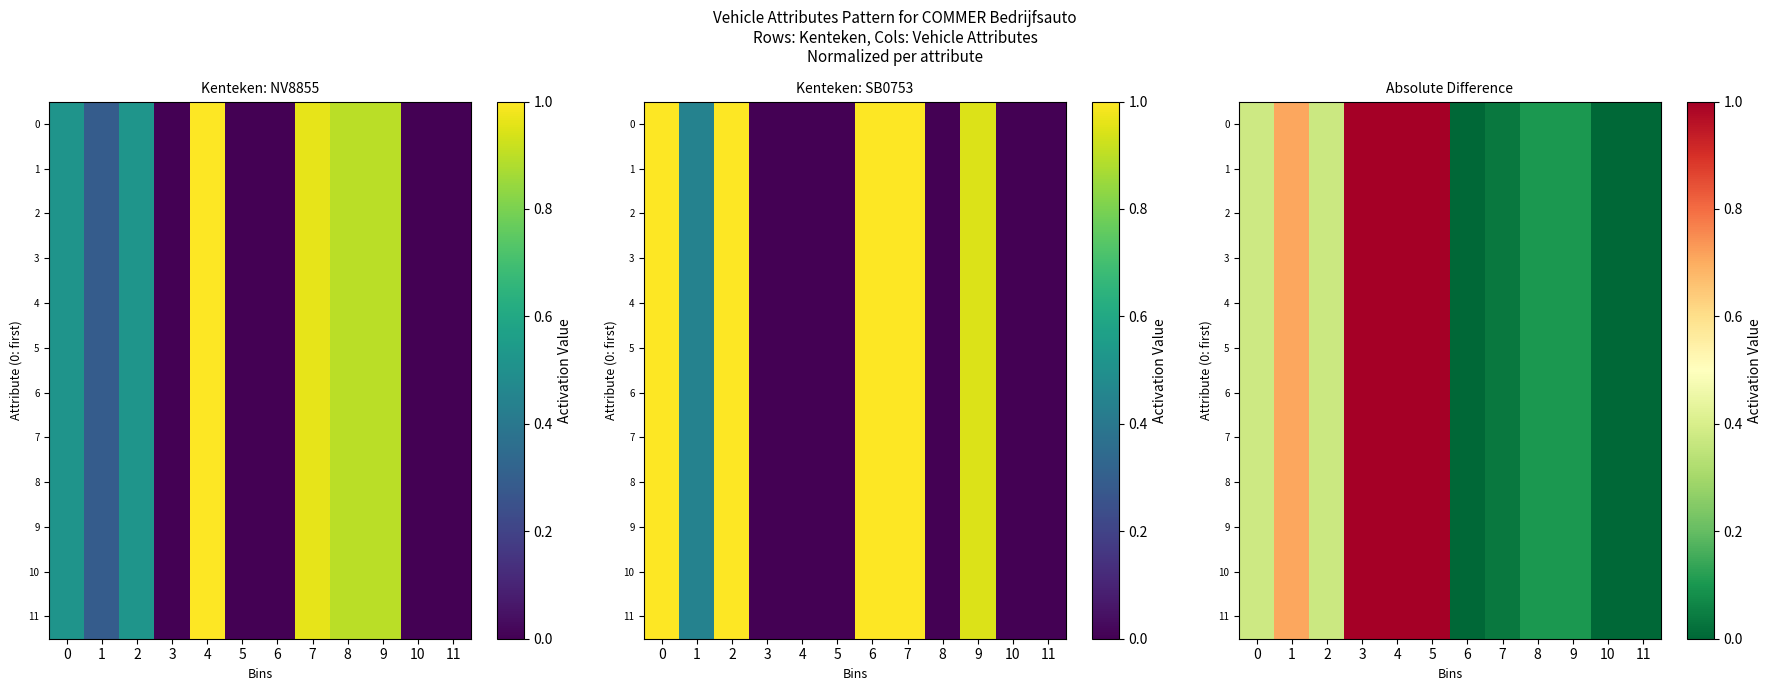

Is the value of 0 at 7 greater than the value of 2 at 8?

No